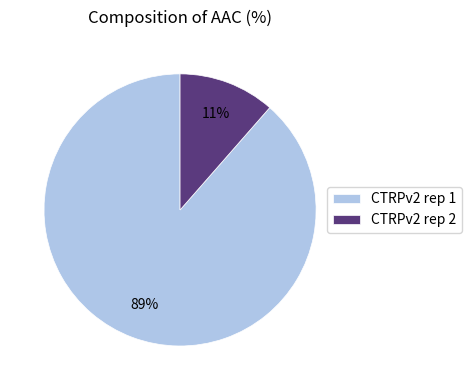

True or false: CTRPv2 rep 2 accounts for 11% of the total.

True